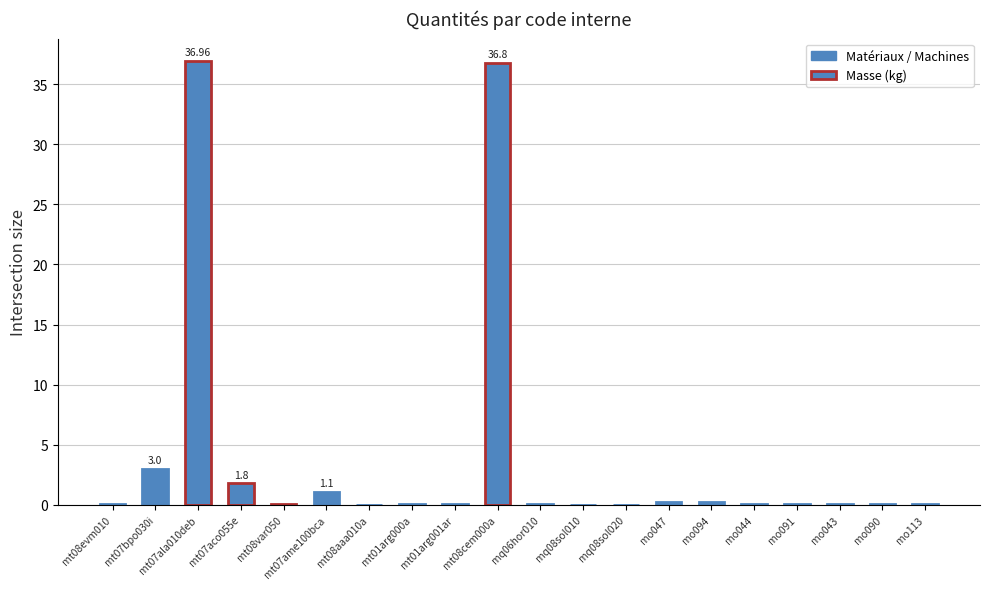

What is the sum of all values?

80.7